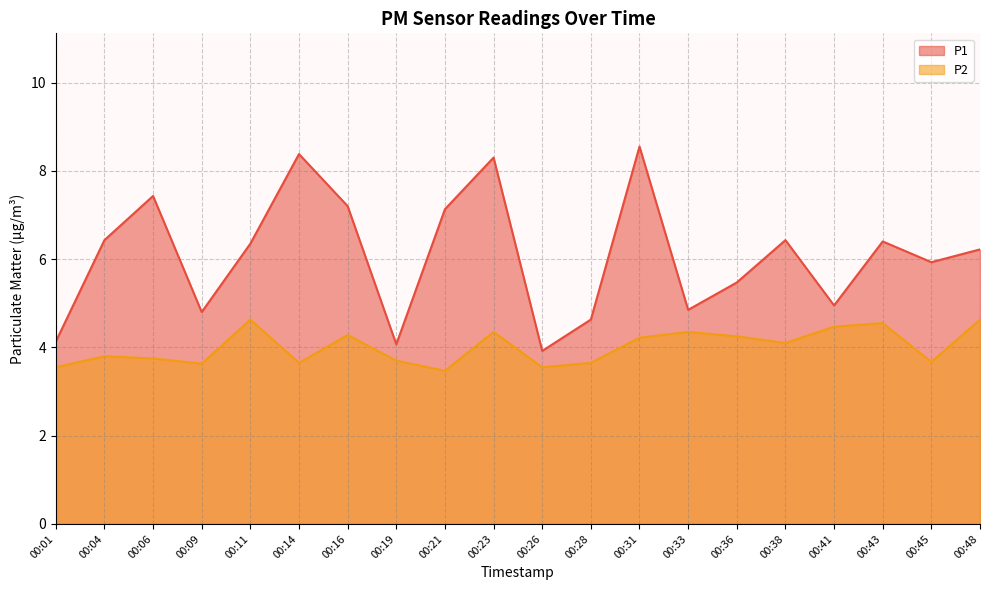

Does the chart display data point markers on the line(s)?

No